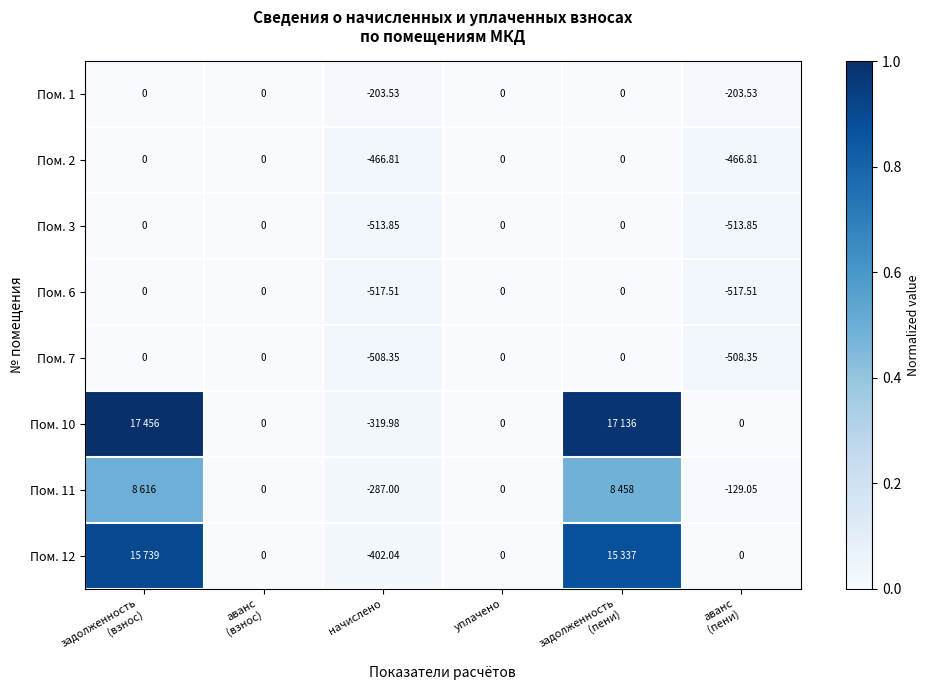

Between аванс (взнос) and задолженность (пени), which series saw the biggest shift?

Пом. 10